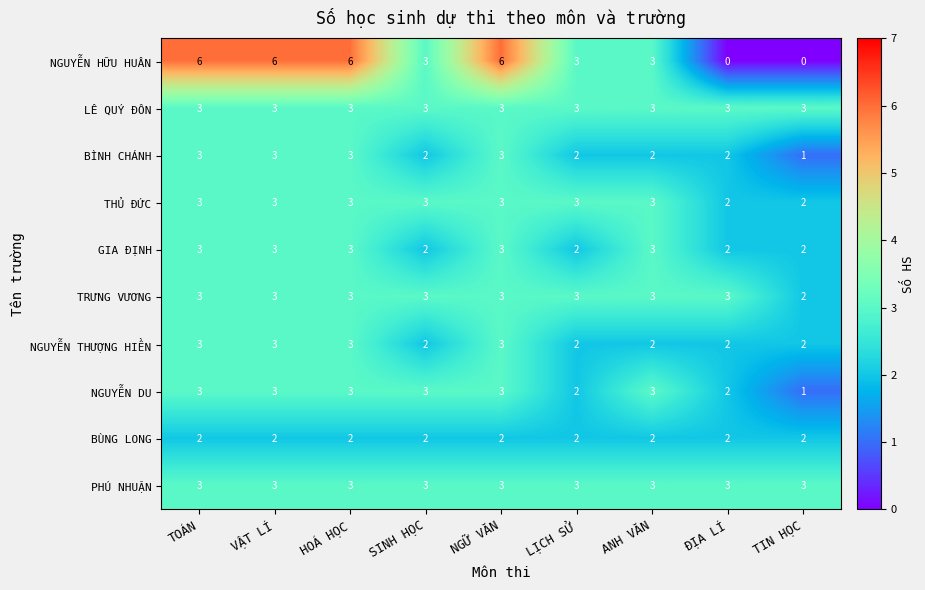

What is the spread (max minus min) of values at TIN HỌC?

3